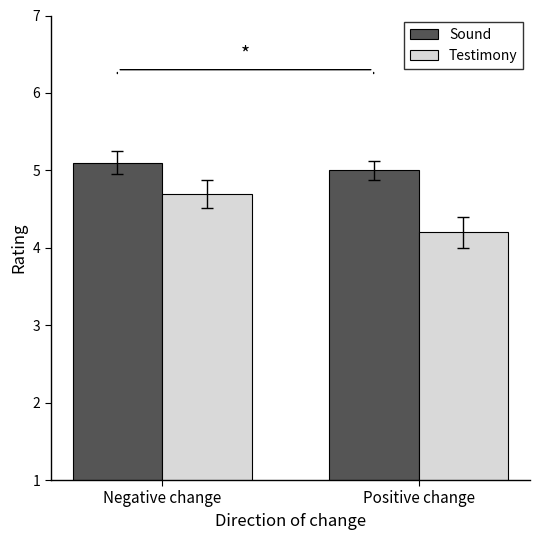

What is the label of the 1st bar from the left?

Negative change